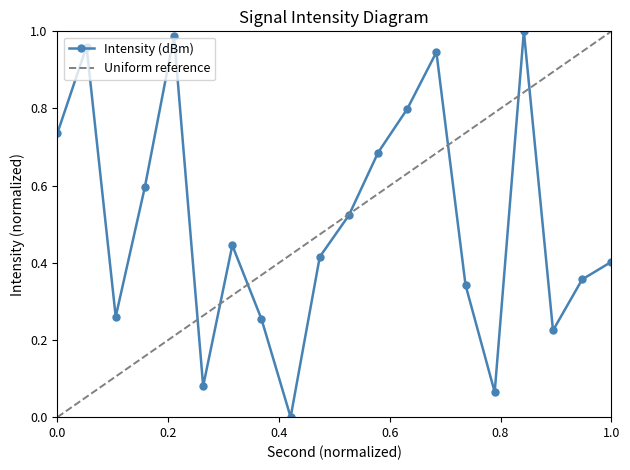

In Intensity (dBm), how many points are higher than both neighbors (excluding endpoints)?

5